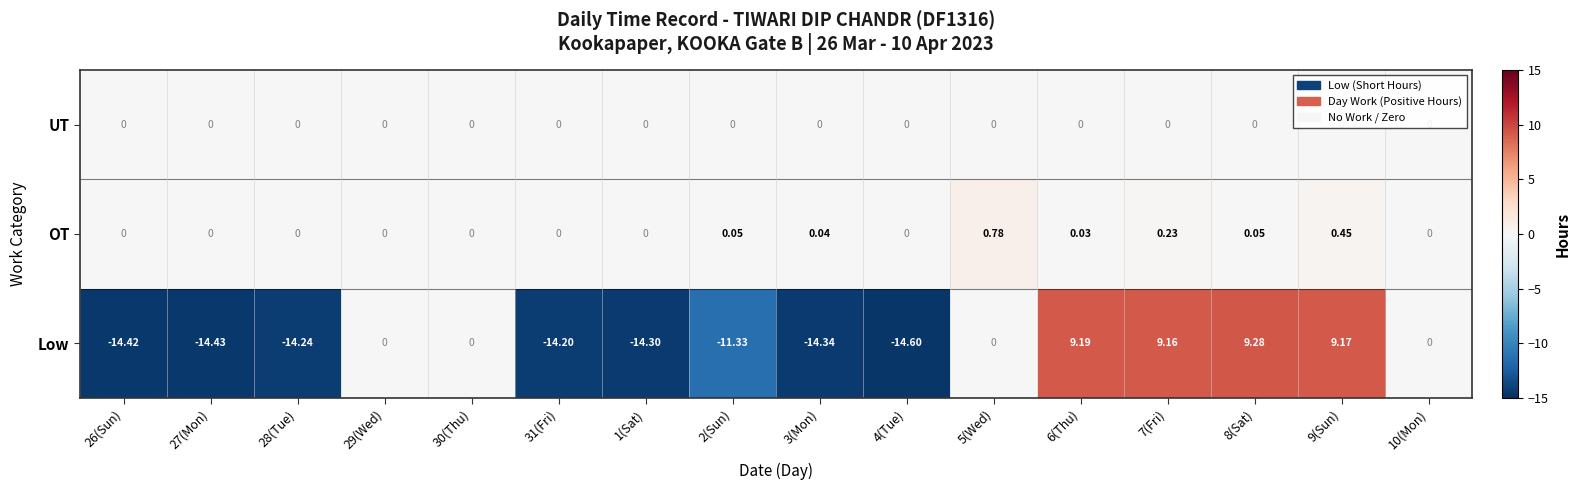

Between 1(Sat) and 8(Sat), which series saw the biggest shift?

Low